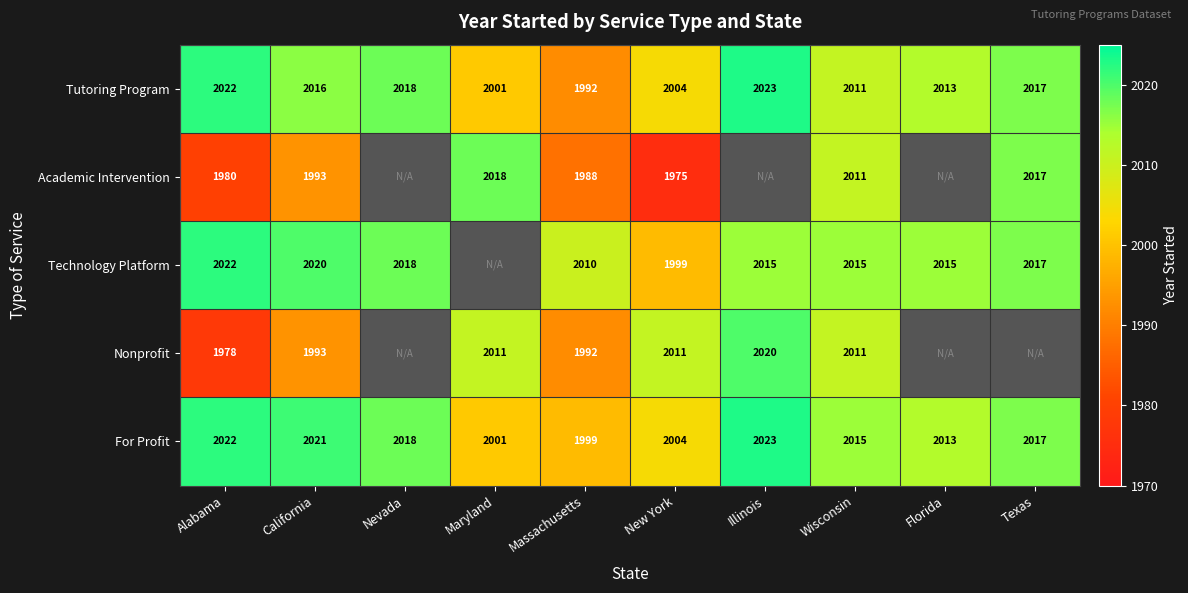

List the labels in order of For Profit value, largest first.

Illinois, Alabama, California, Nevada, Texas, Wisconsin, Florida, New York, Maryland, Massachusetts